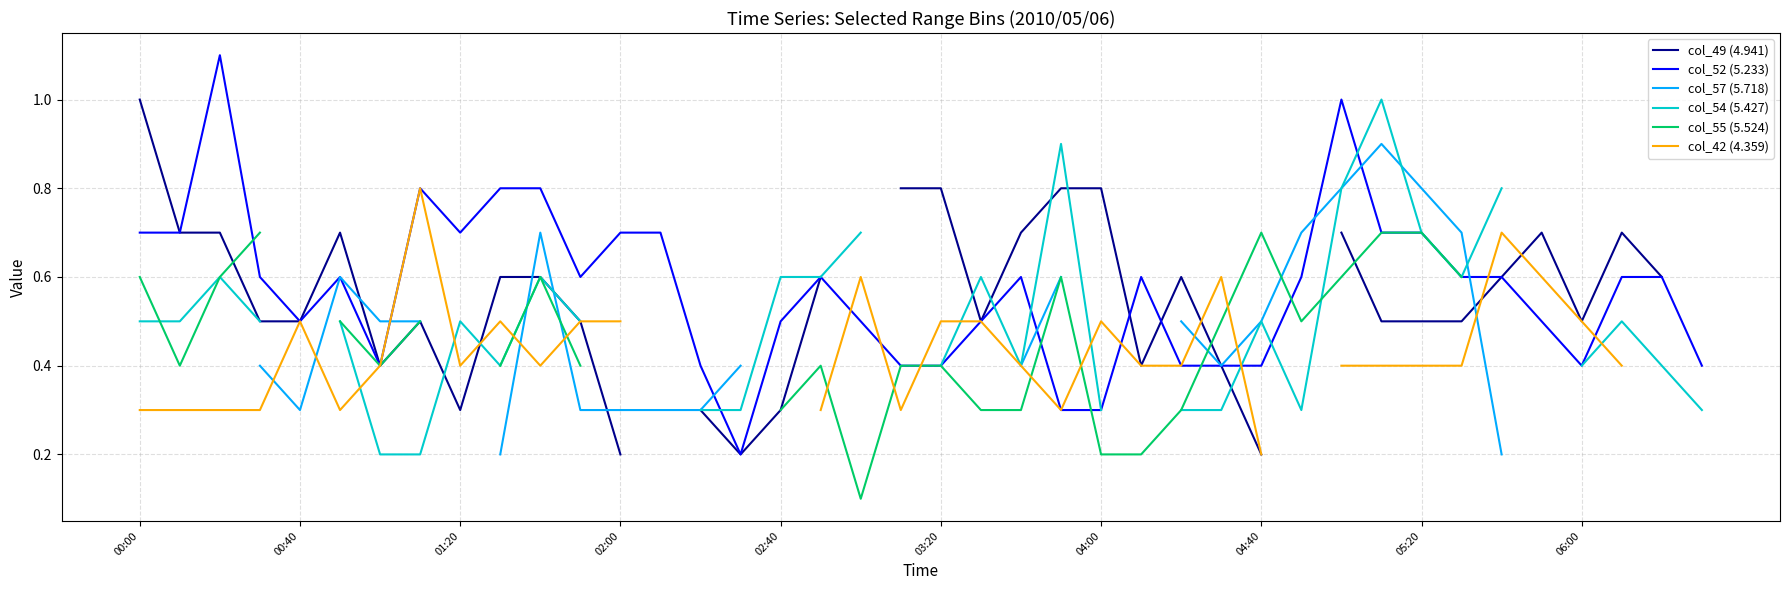

How many times do col_52 (5.233) and col_54 (5.427) cross each other?

6